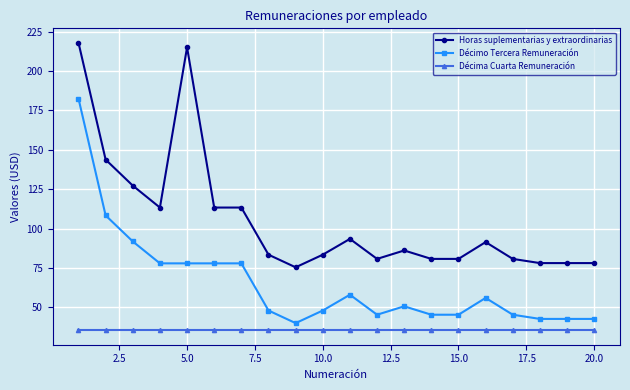

How many lines are shown in the chart?

3